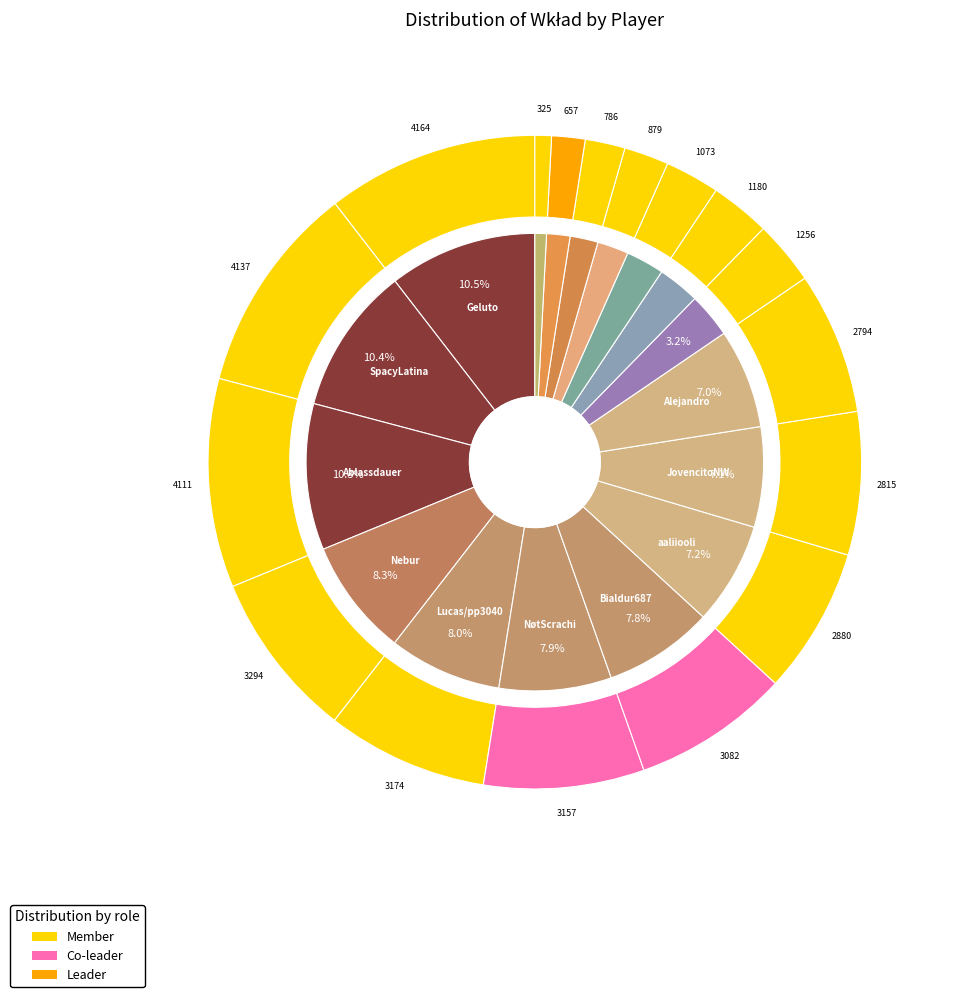

Is gututron the majority of the pie?

No